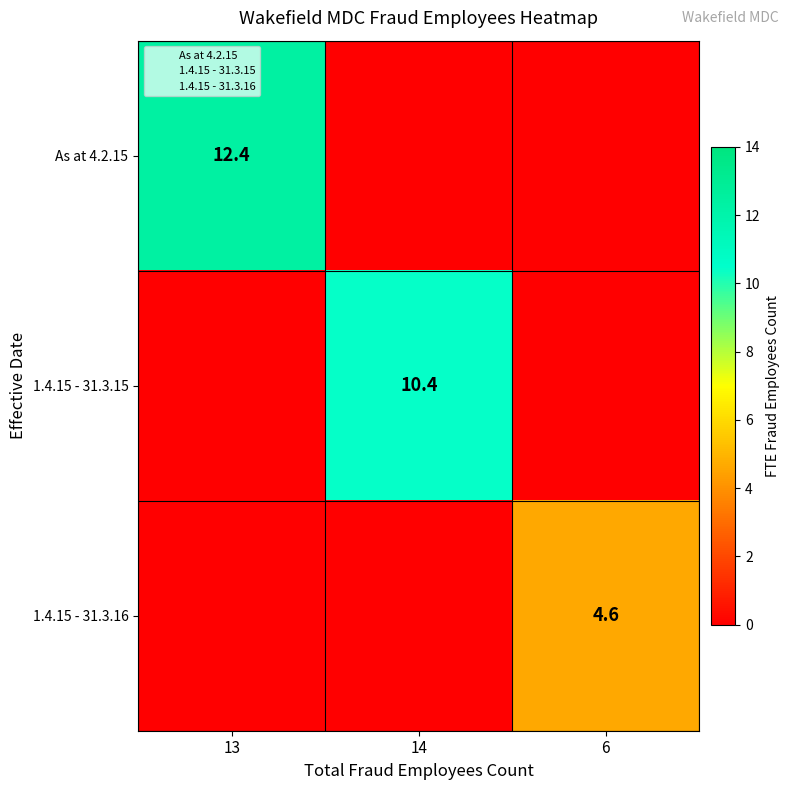

How many categories are shown in the chart?

3